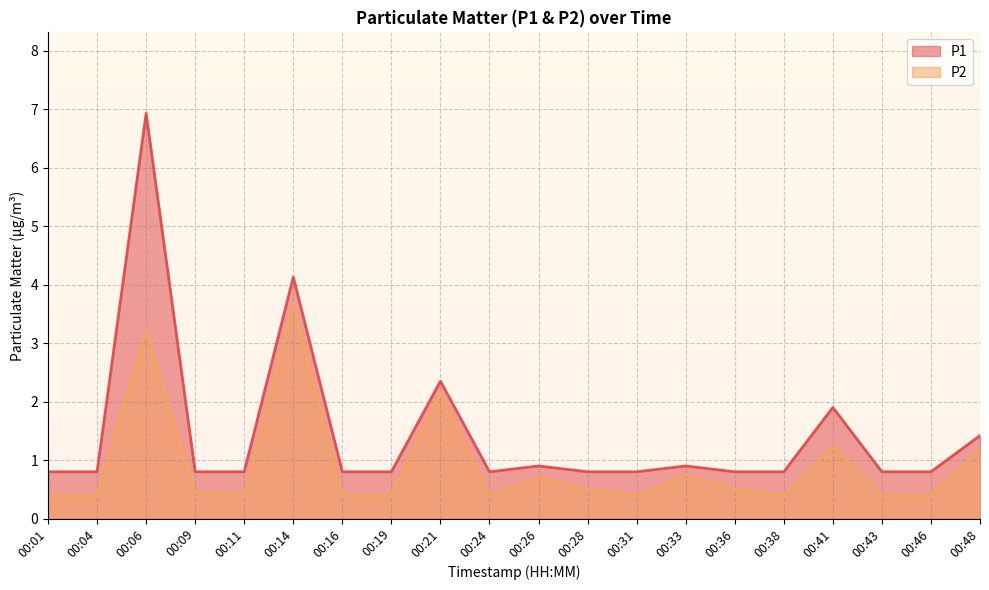

What is the total value across all series at 00:28?

1.3